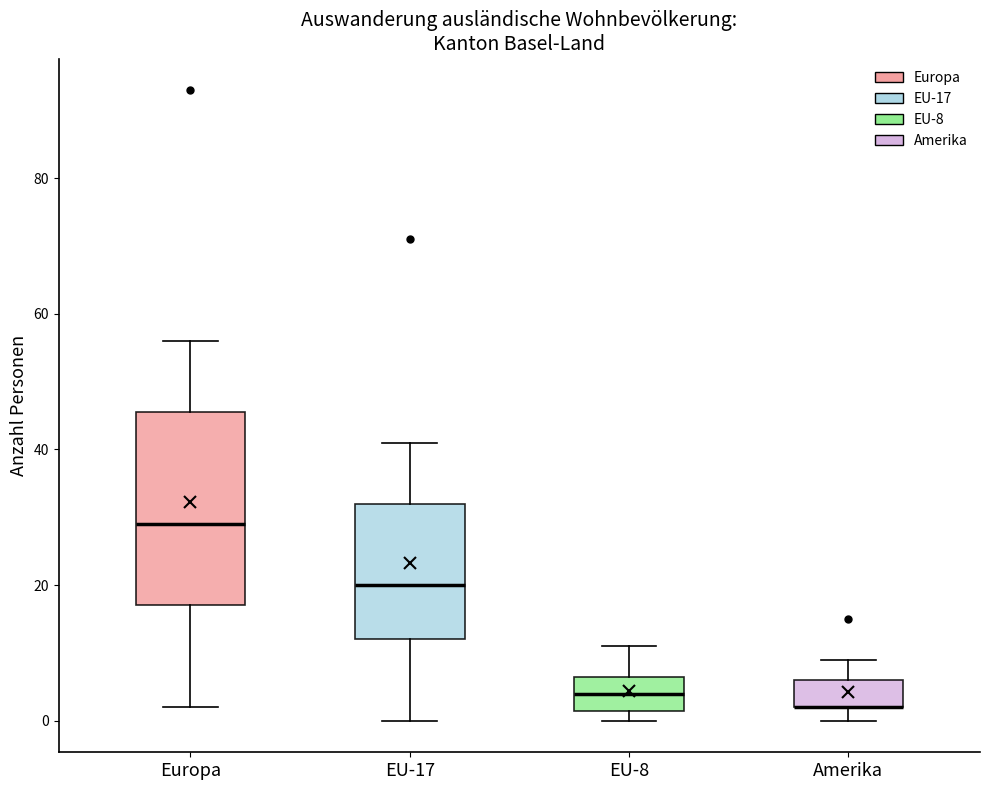

Reading left to right, transcribe this box plot: for each box, give where its median line is, the range the box spans, and where its two whiskers end, as read against the y-axis. The values are not printed on the chart, so give them approximately, as read against the axis.

Europa: median 30, box 18 to 46, whiskers 2 to 56
EU-17: median 20, box 12 to 32, whiskers 0 to 42
EU-8: median 4, box 2 to 6, whiskers 0 to 12
Amerika: median 2 (drawn on the box's lower edge), box 2 to 6, whiskers 0 to 10